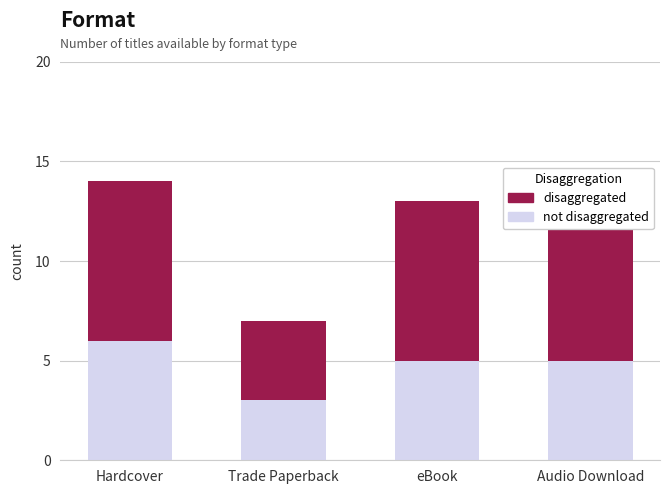

What is the total value across all series at Trade Paperback?

7